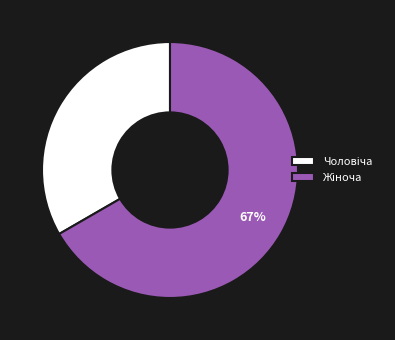

Is there a majority slice in this chart?

Yes